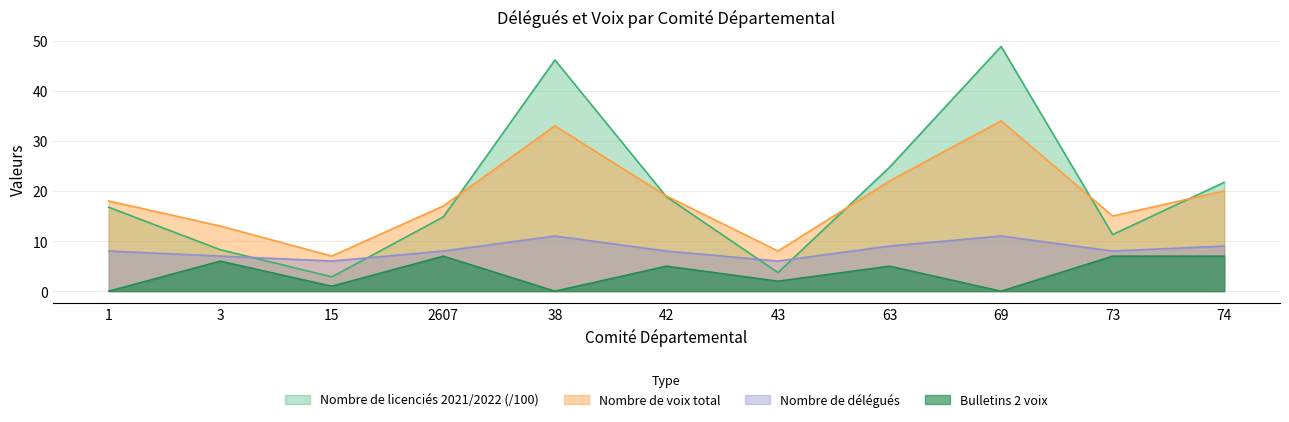

What is the approximate value of Nombre de voix total at 15?

7.0